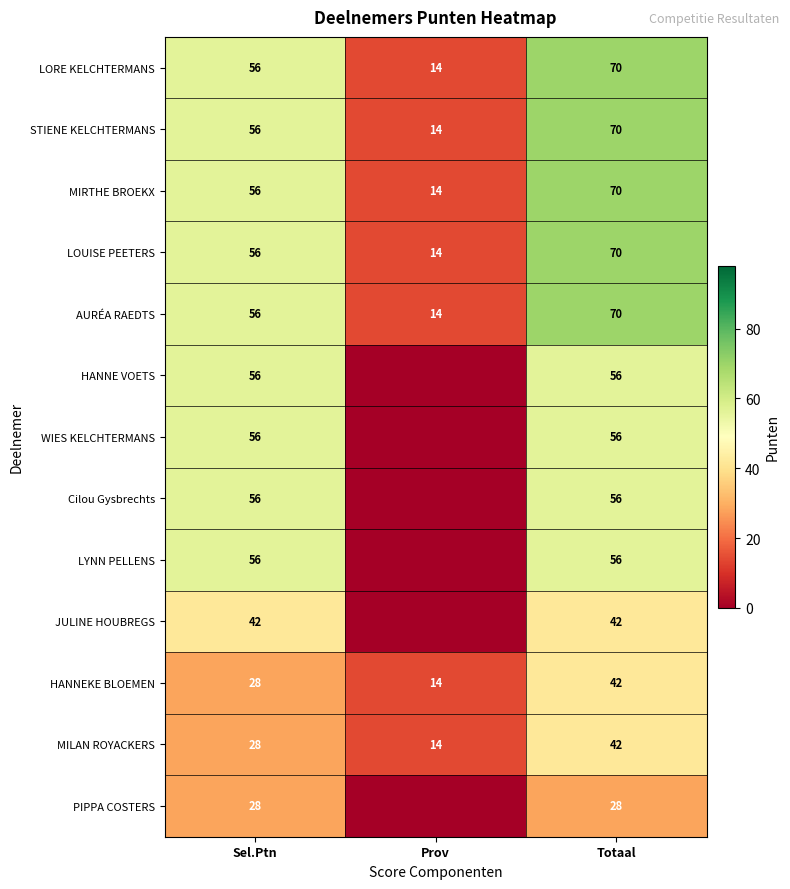

What value does the STIENE KELCHTERMANS series have at Prov?

14